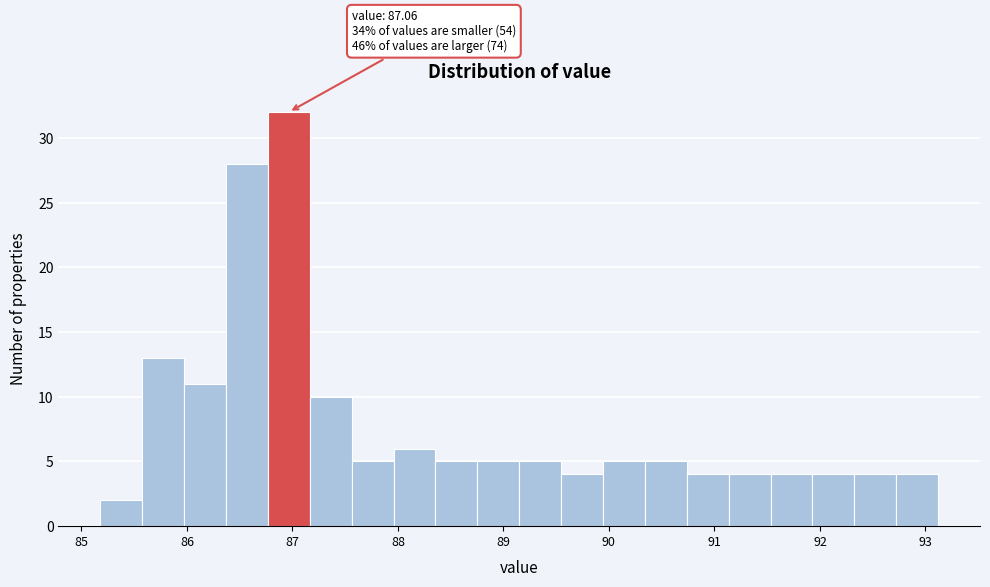

Around what value on the x-axis is the tallest bar? Give the approximate position of its centre, as read against the axis.

87.0